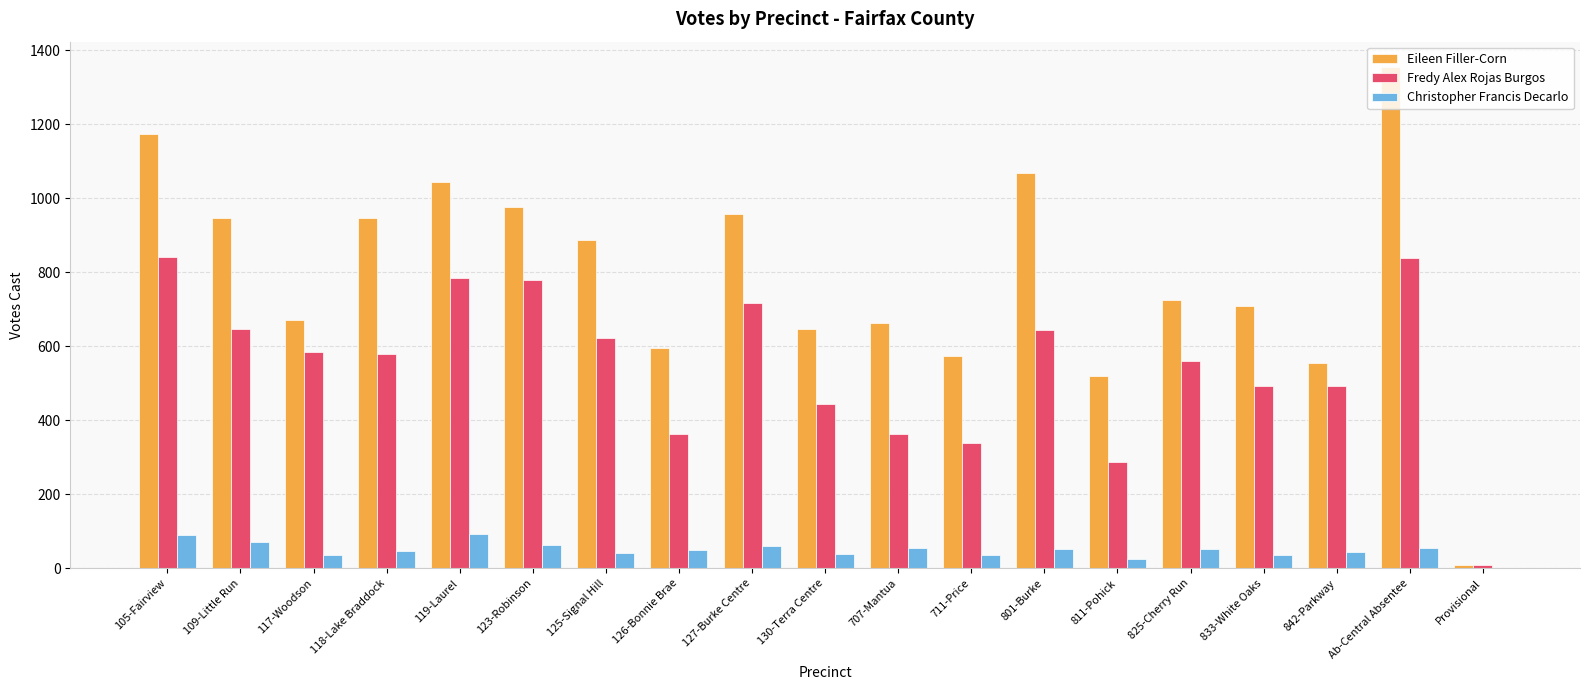

What is the total value across all series at 833-White Oaks?

1237